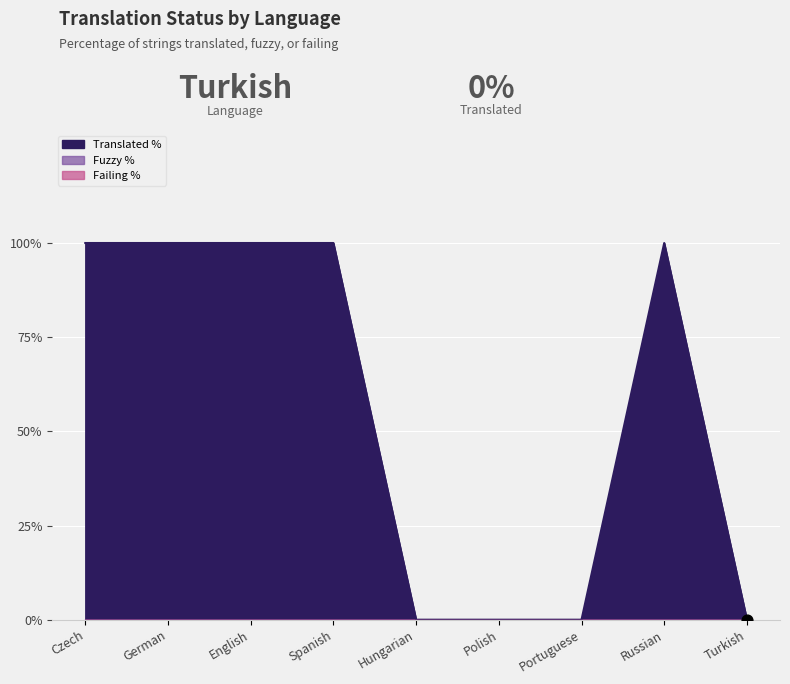

Which series contains the highest Y value?

Translated %